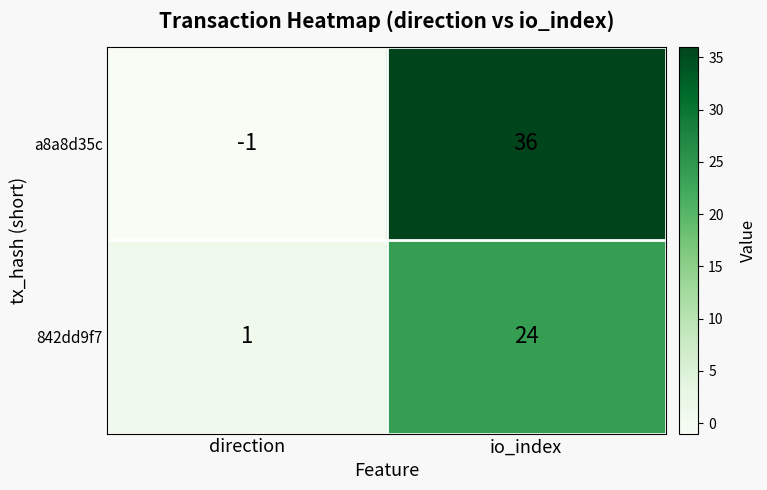

List the series in order of their peak value, lowest first.

842dd9f7, a8a8d35c